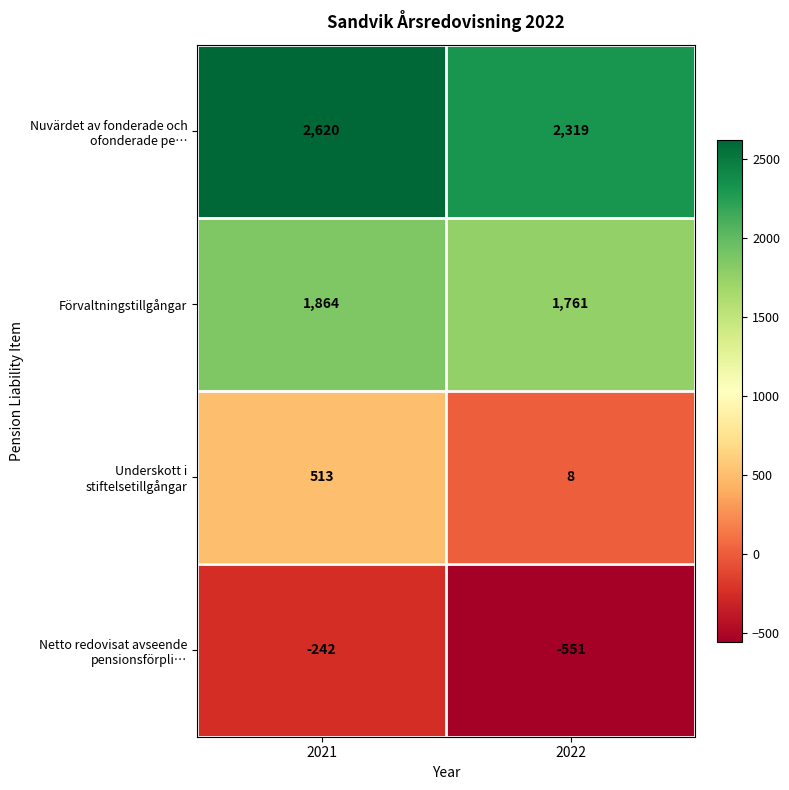

What is the difference between the highest and lowest values at 2022?

2870